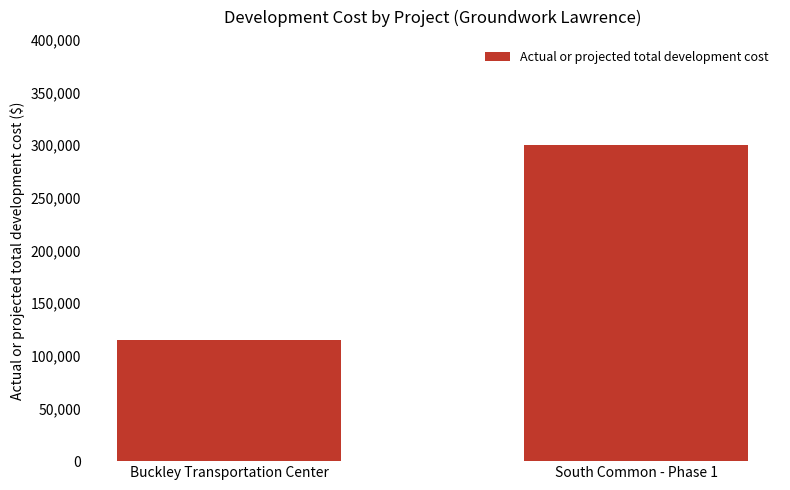

How many bars are there in total?

2